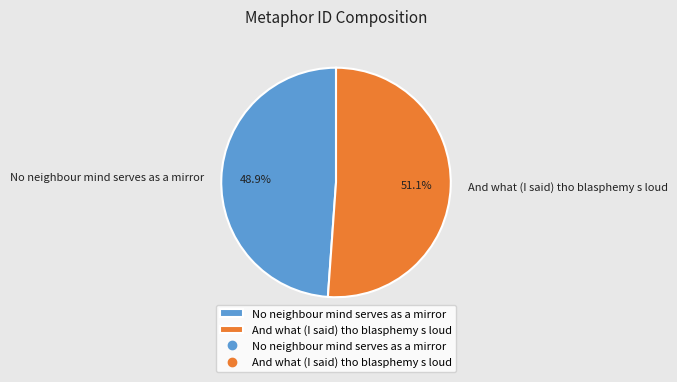

To the nearest percent, what percentage of the pie is No neighbour mind serves as a mirror?

49%